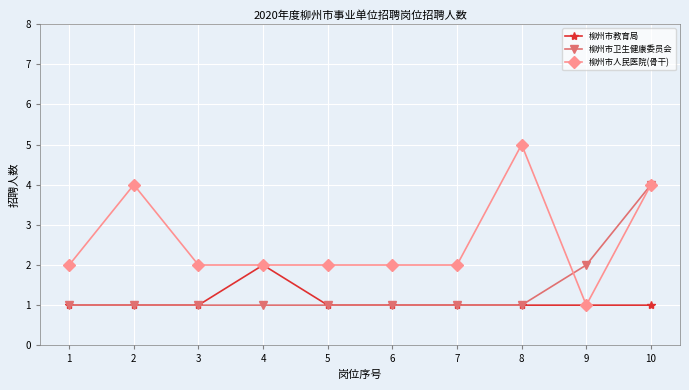

What is the difference between the highest and lowest values at 8?

4